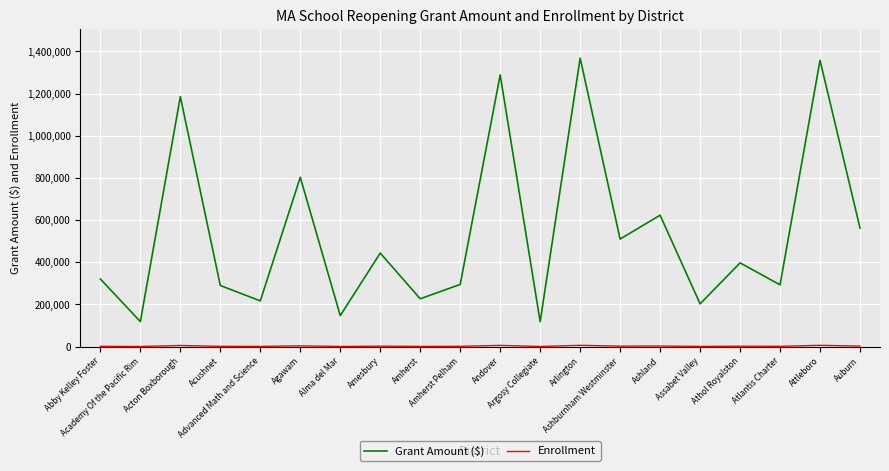

What is the highest value of the Grant Amount ($) series?

1368225